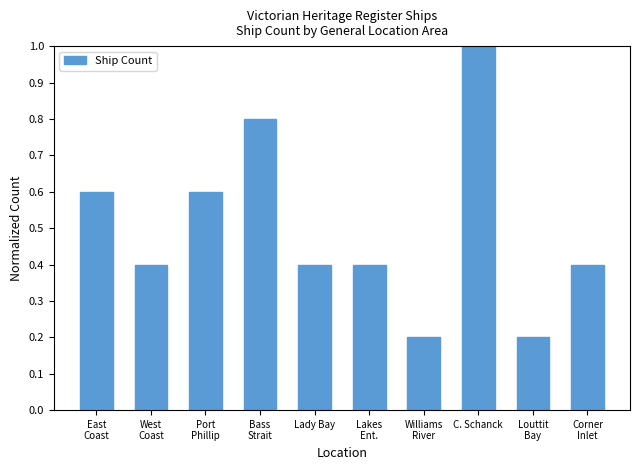

How many bars are there in total?

10